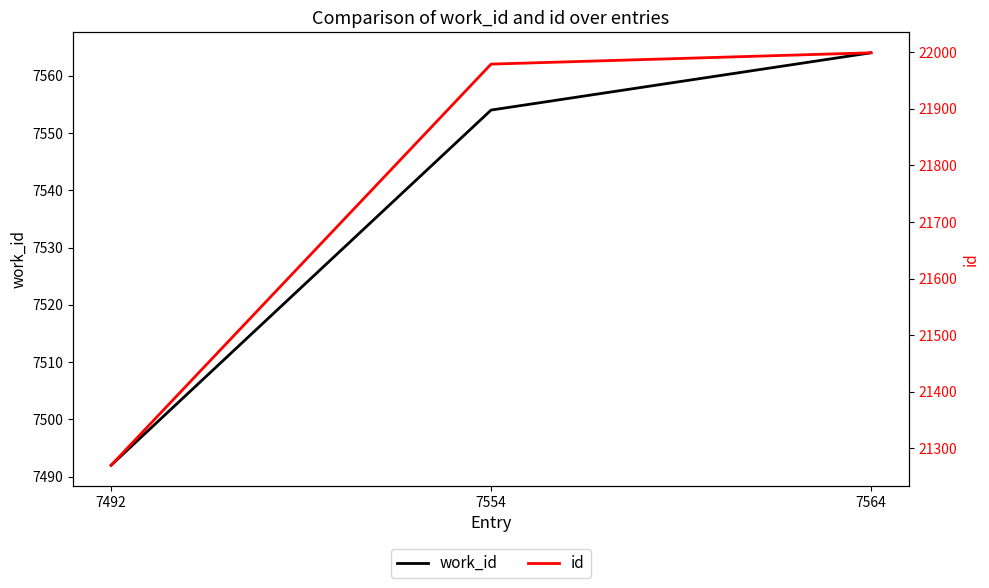

What are all the series names shown in the legend?

work_id, id